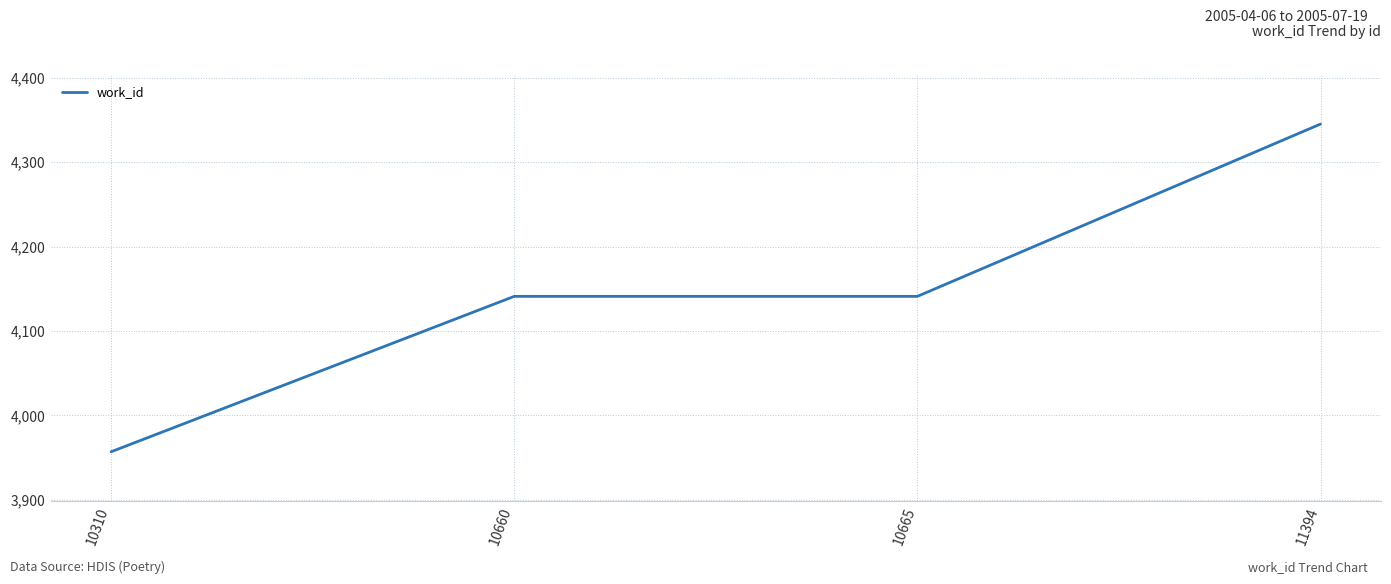

What value does the data have at 10660, to the nearest 10?

4140